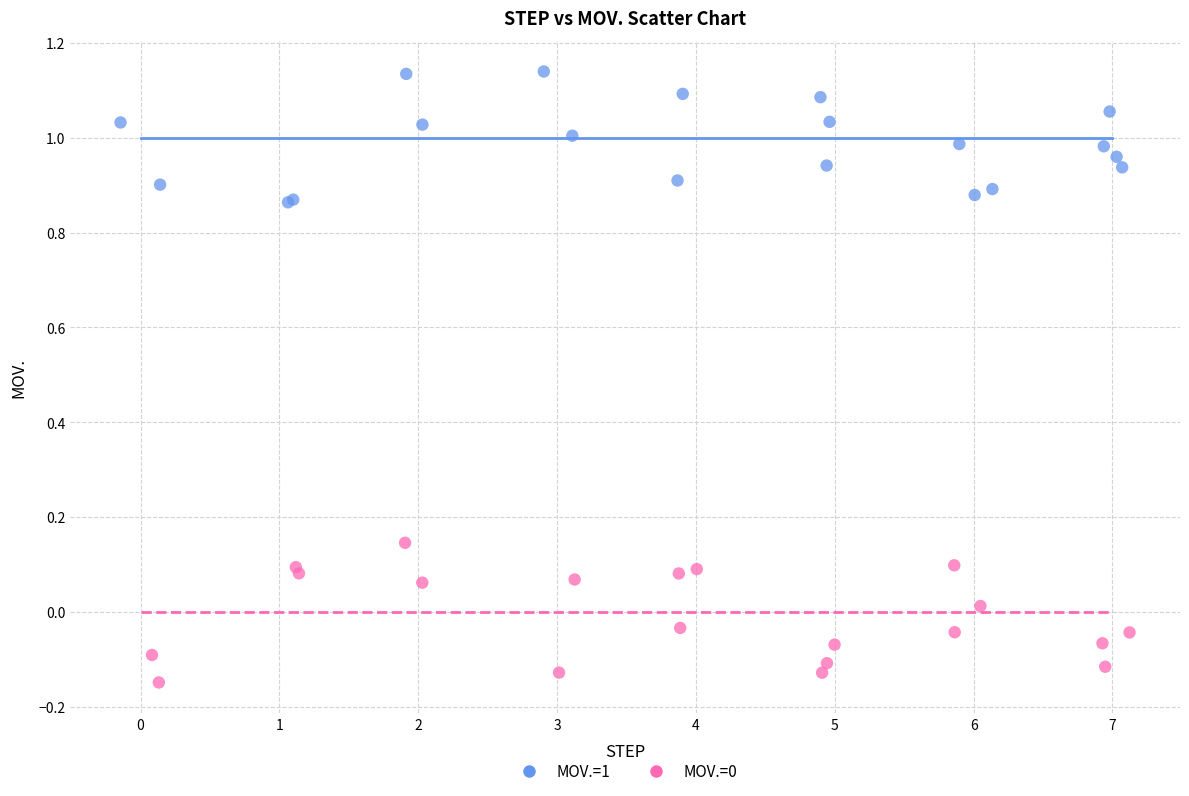

Which series reaches the maximum Y coordinate?

MOV.=1